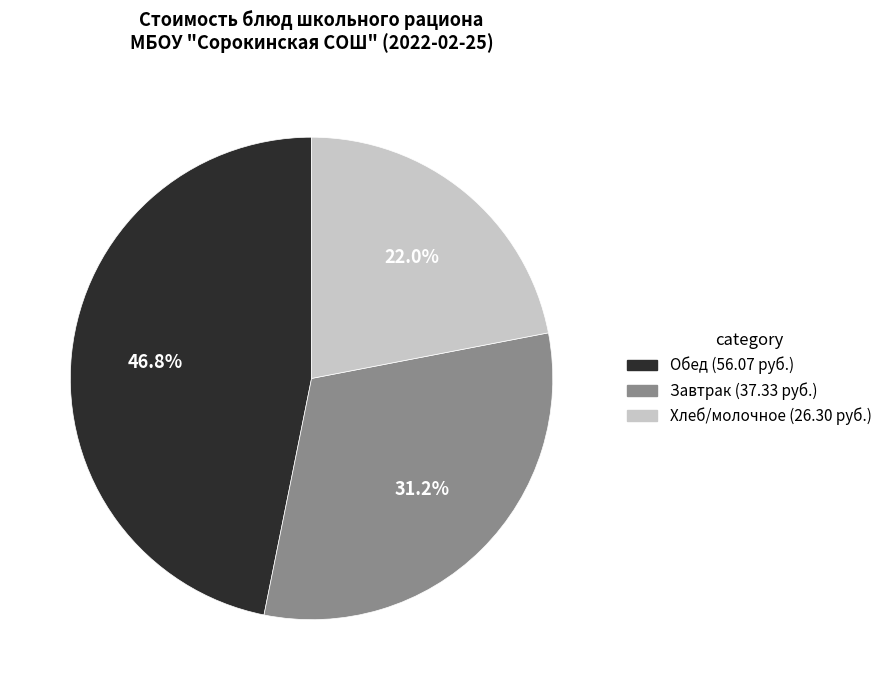

Is there any slice that represents more than half of the pie?

No